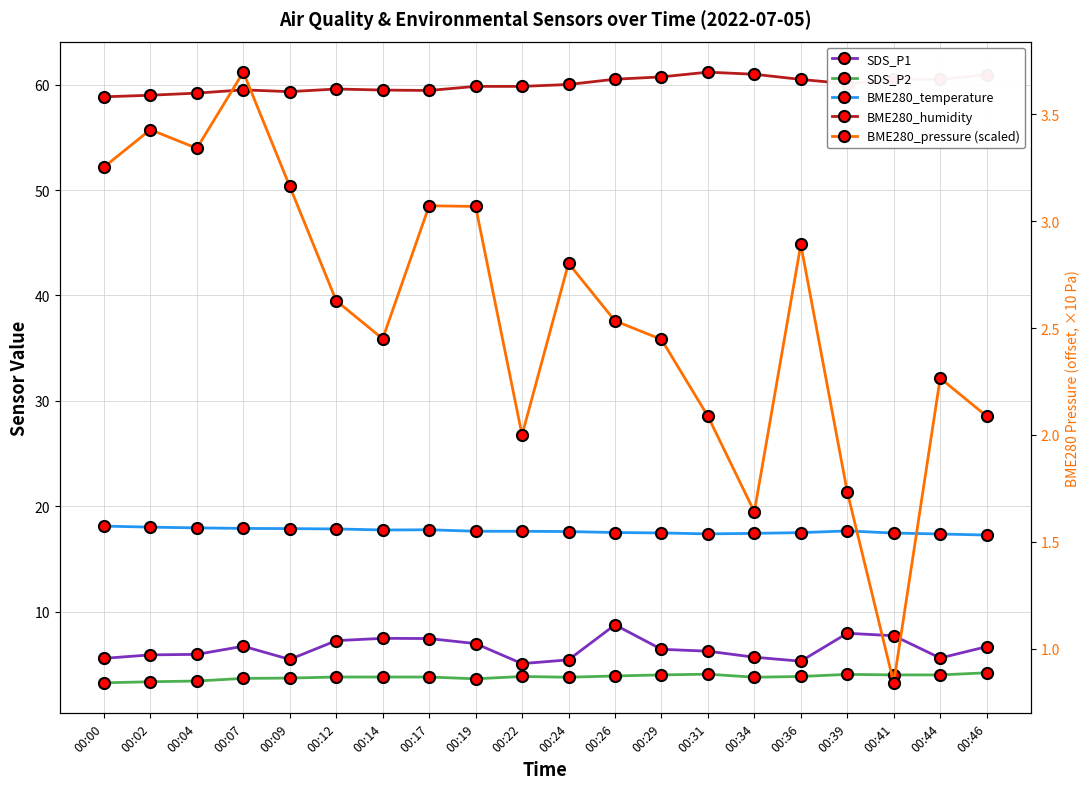

At which category is the sum across all series the highest?

00:26